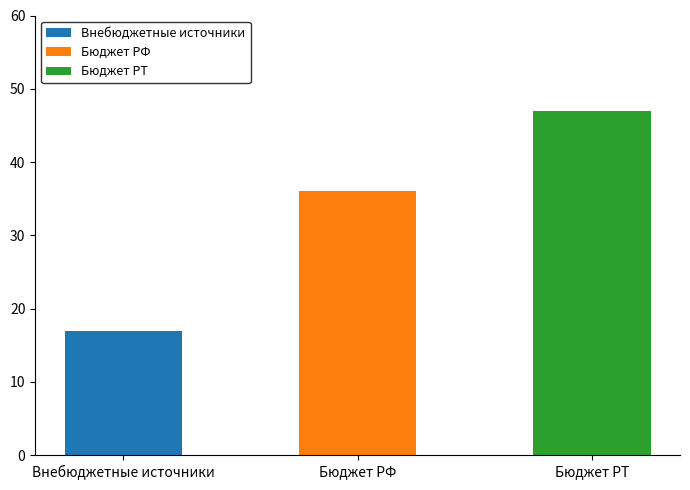

What is the ratio of the value at Бюджет РТ to the value at Бюджет РФ?

1.3